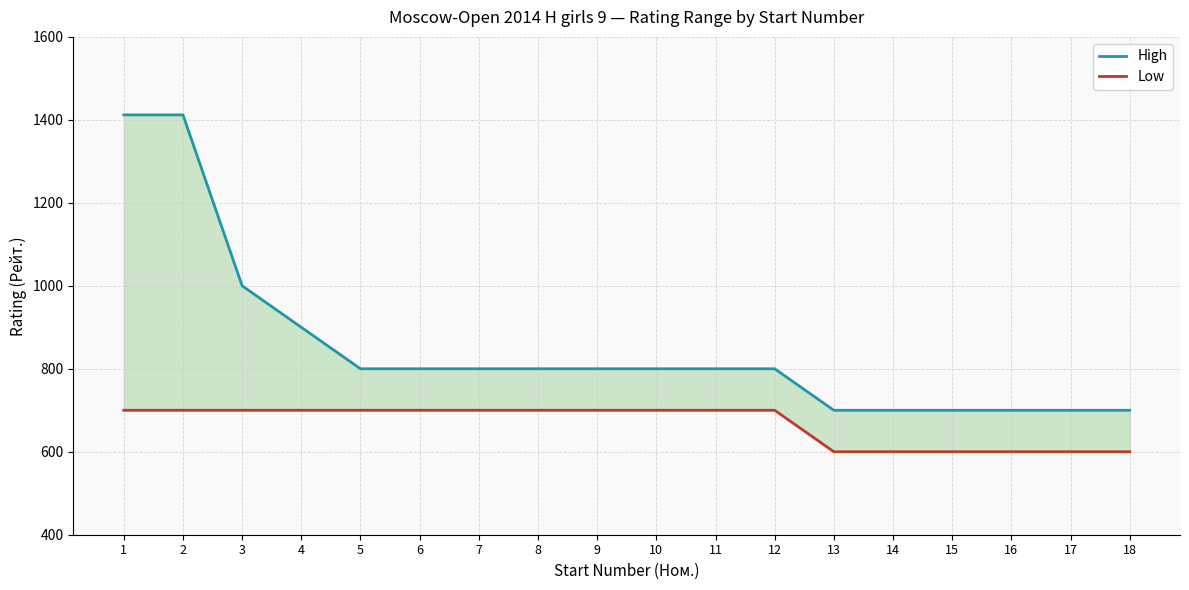

What is the value of the High point at the 14th from the left?

700